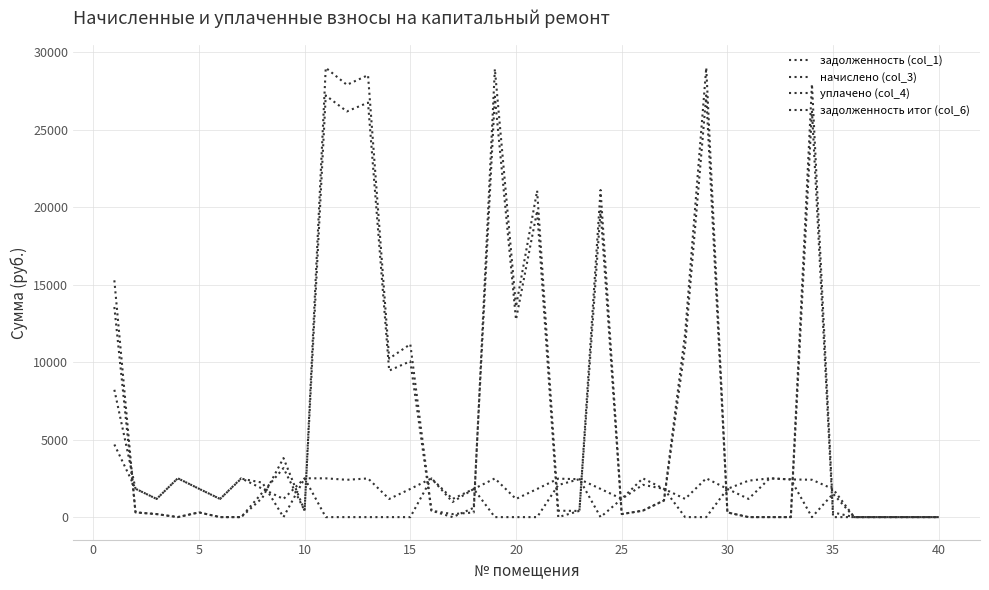

At how many categories does at least one series exceed 9149?

13